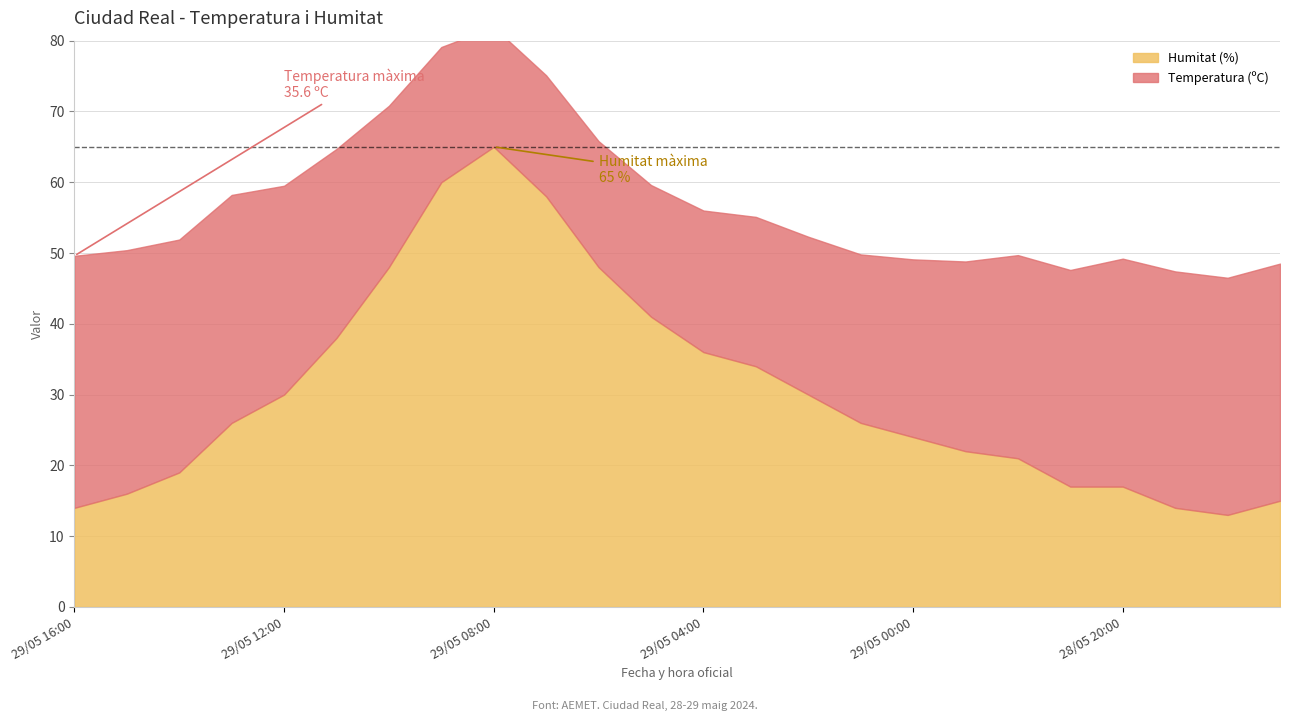

Reading left to right, what are all the values shown in this chart?

Temperatura (ºC): 35.6	34.4	32.9	32.2	29.5	26.7	22.8	19.1	16.9	17.1	17.8	18.6	20.0	21.1	22.3	23.8	25.1	26.8	28.7	30.6	32.2	33.4	33.5	33.5
Humitat (%): 14.0	16.0	19.0	26.0	30.0	38.0	48.0	60.0	65.0	58.0	48.0	41.0	36.0	34.0	30.0	26.0	24.0	22.0	21.0	17.0	17.0	14.0	13.0	15.0